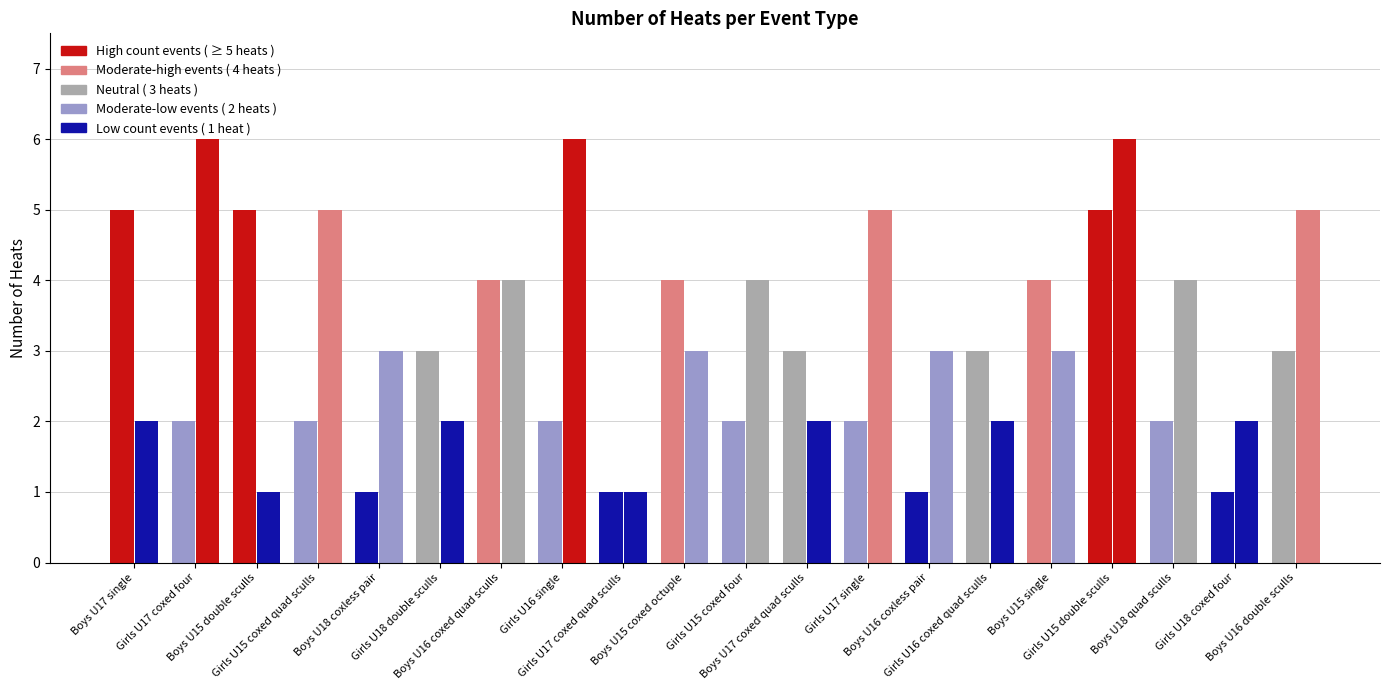

What is the minimum value shown in the chart?

1